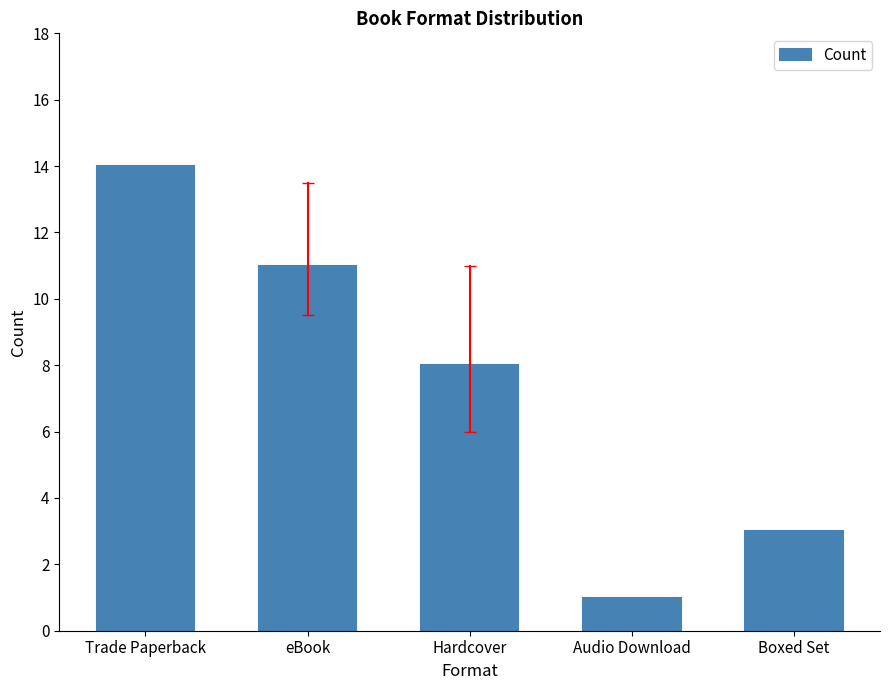

How many data points are less than 8?

2